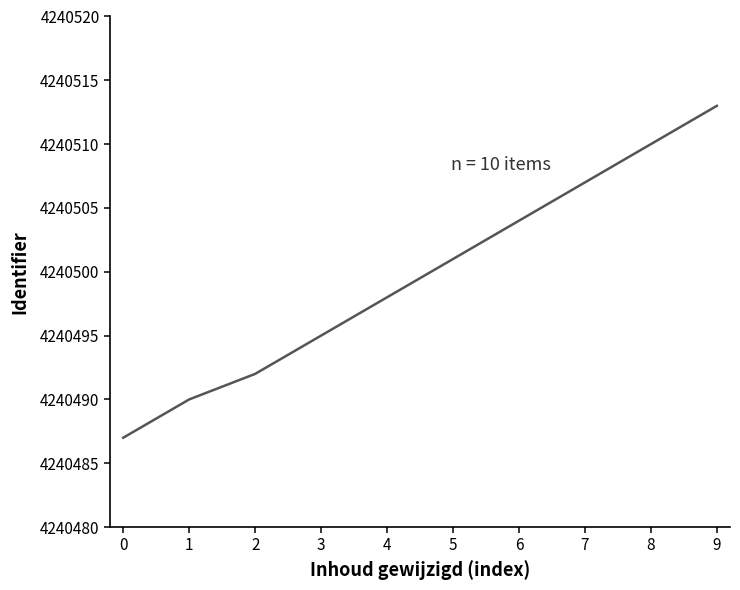

What is the difference between the second highest and second lowest values?

20